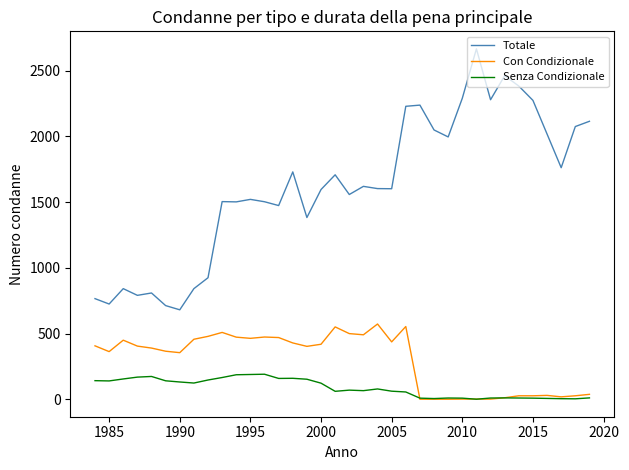

Which series has the largest total across all categories?

Totale